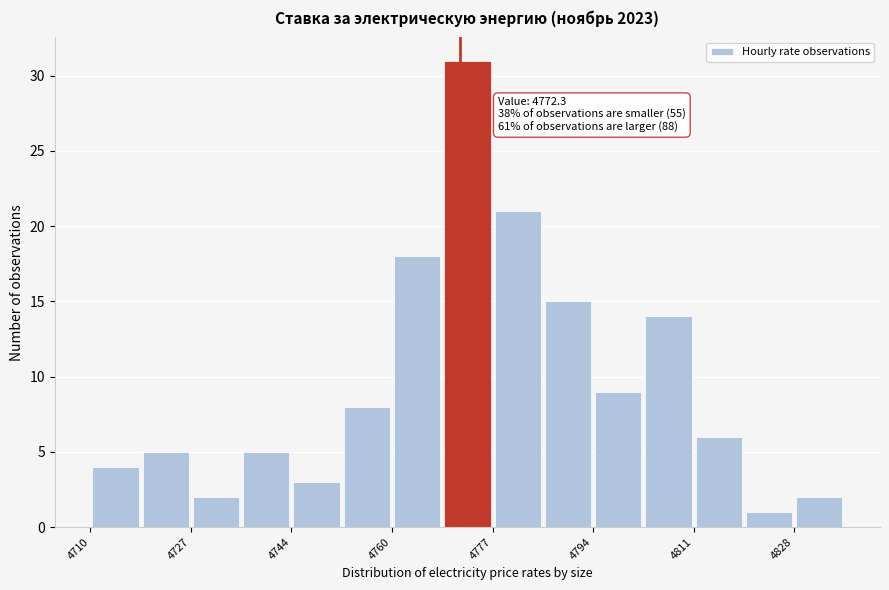

Which range on the x-axis has the tallest bar?

4770 to 4778